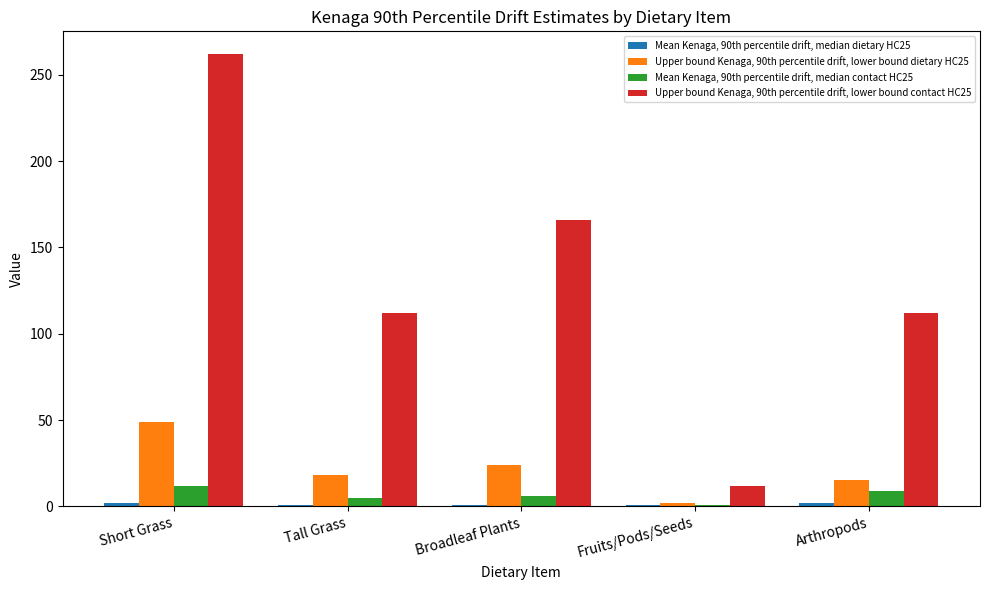

Which series has the largest range (max minus min)?

Upper bound Kenaga, 90th percentile drift, lower bound contact HC25